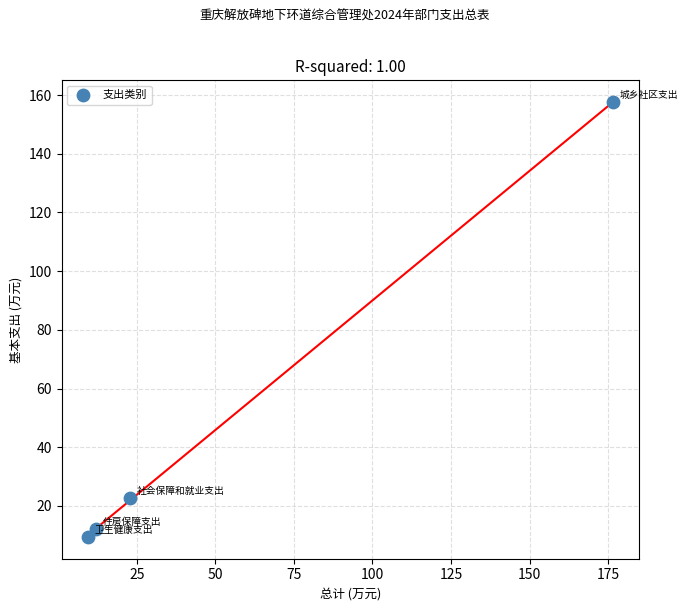

What Y value in the scatter plot is closest to 83?

22.7